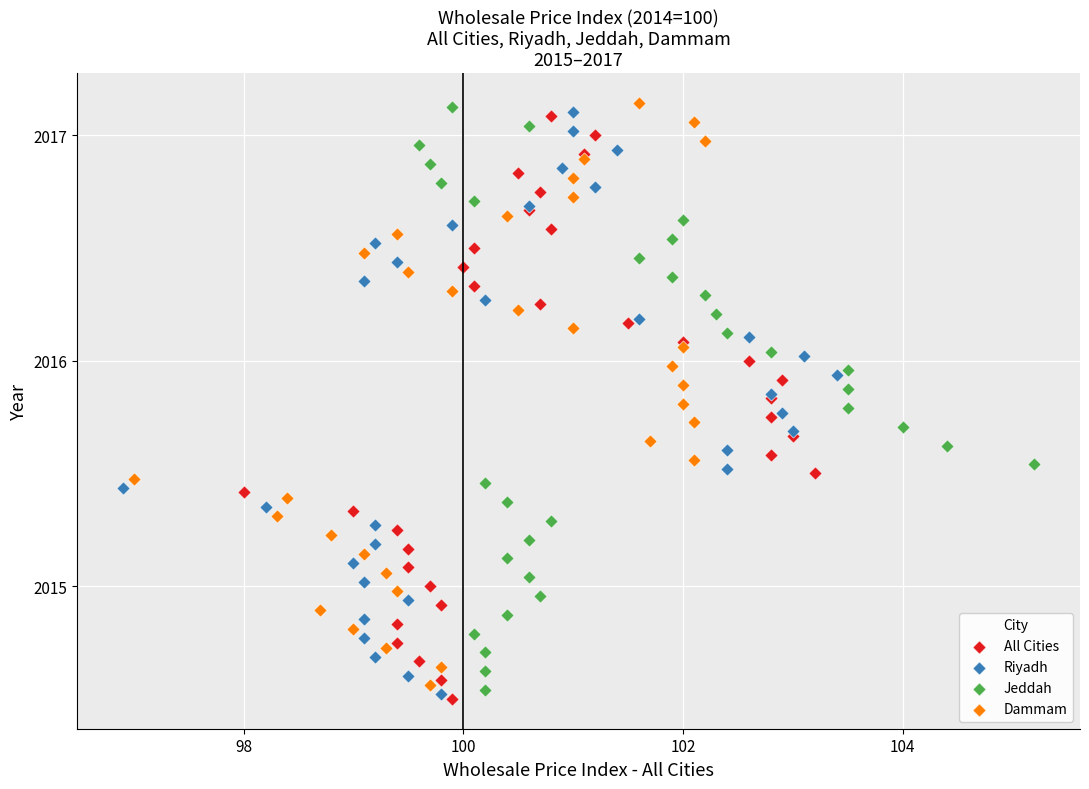

What are all the series names shown in the legend?

All Cities, Riyadh, Jeddah, Dammam